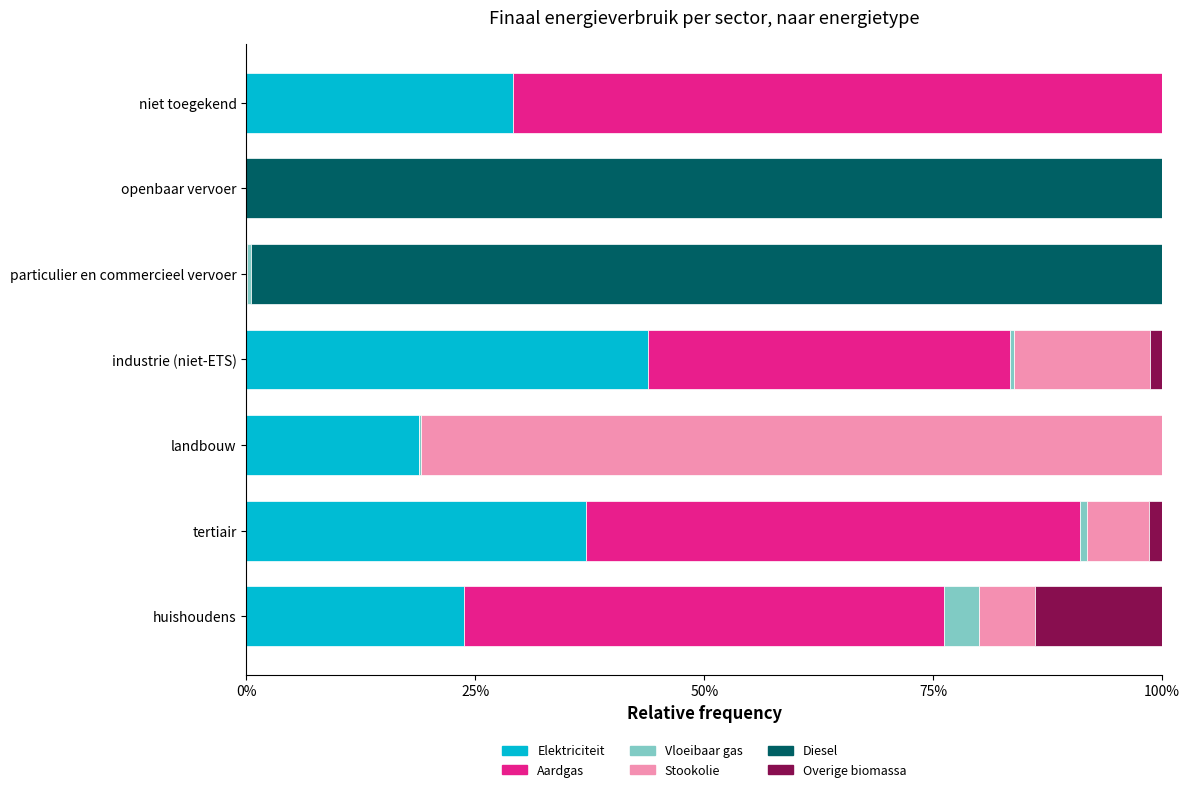

What is the total value across all series at niet toegekend?

100.0